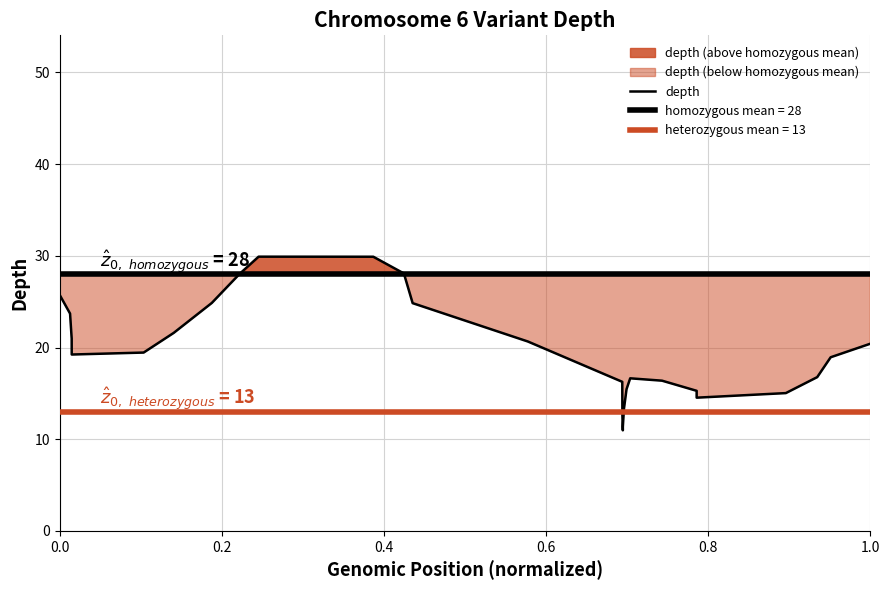

How many series are shown in this chart?

1